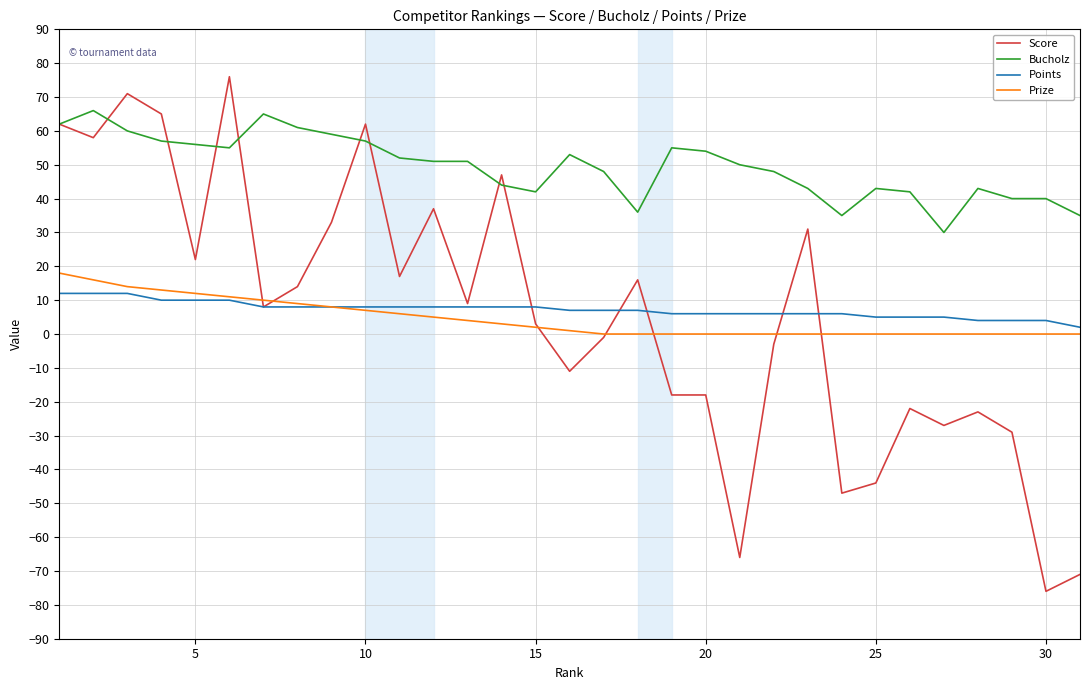

Reading left to right, extract all data points from this chart.

Score: 62	58	71	65	22	76	8	14	33	62	17	37	9	47	3	-11	-1	16	-18	-18	-66	-3	31	-47	-44	-22	-27	-23	-29	-76	-71
Bucholz: 62	66	60	57	56	55	65	61	59	57	52	51	51	44	42	53	48	36	55	54	50	48	43	35	43	42	30	43	40	40	35
Points: 12	12	12	10	10	10	8	8	8	8	8	8	8	8	8	7	7	7	6	6	6	6	6	6	5	5	5	4	4	4	2
Prize: 18	16	14	13	12	11	10	9	8	7	6	5	4	3	2	1	0	0	0	0	0	0	0	0	0	0	0	0	0	0	0